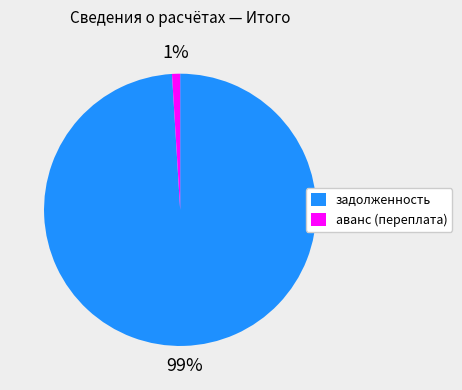

To the nearest percent, what portion does аванс (переплата) represent?

1%